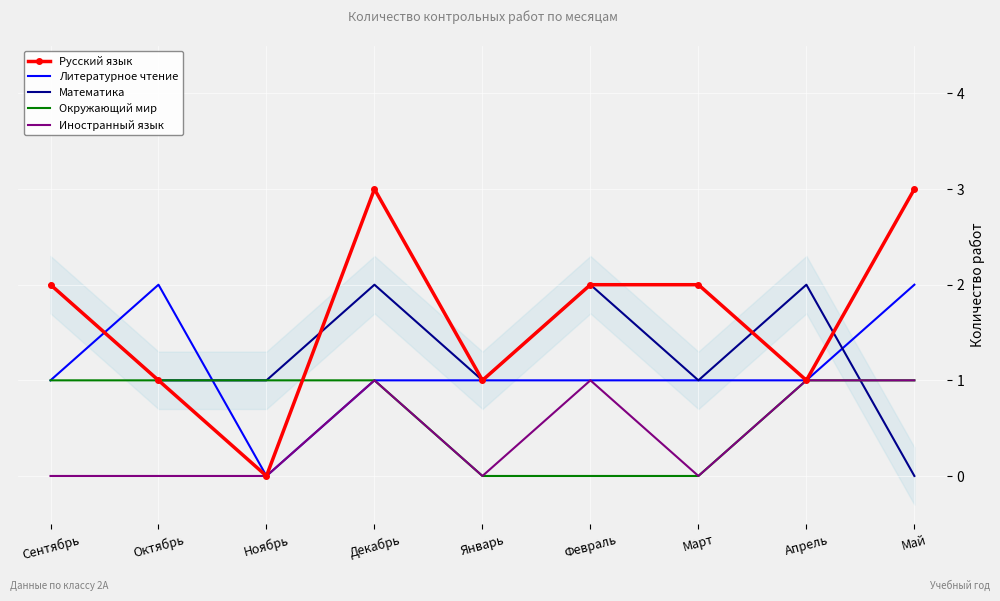

What is the sum of all Русский язык values?

15